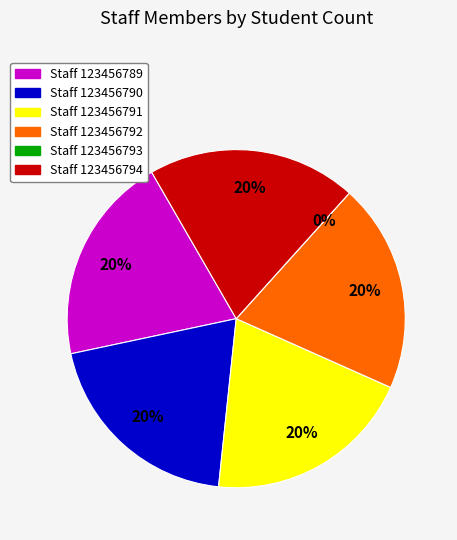

The 123456791 slice represents 20% of the pie. True or false?

True